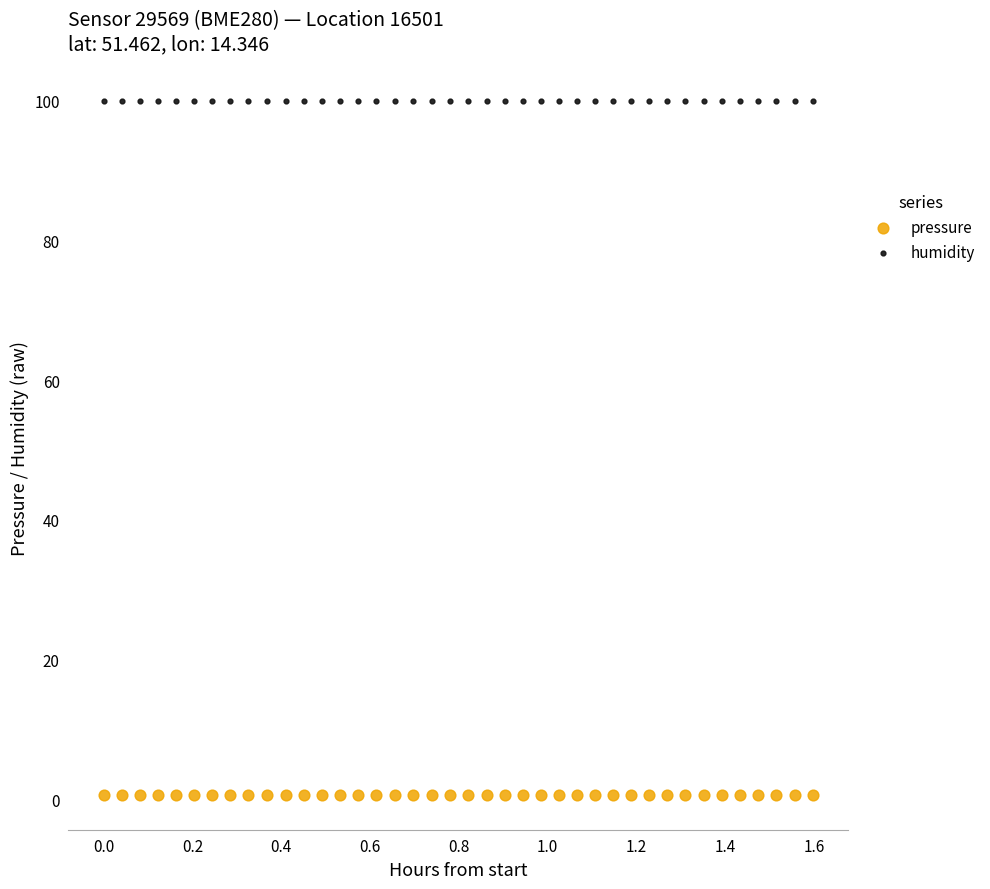

Which series reaches the minimum Y coordinate?

pressure